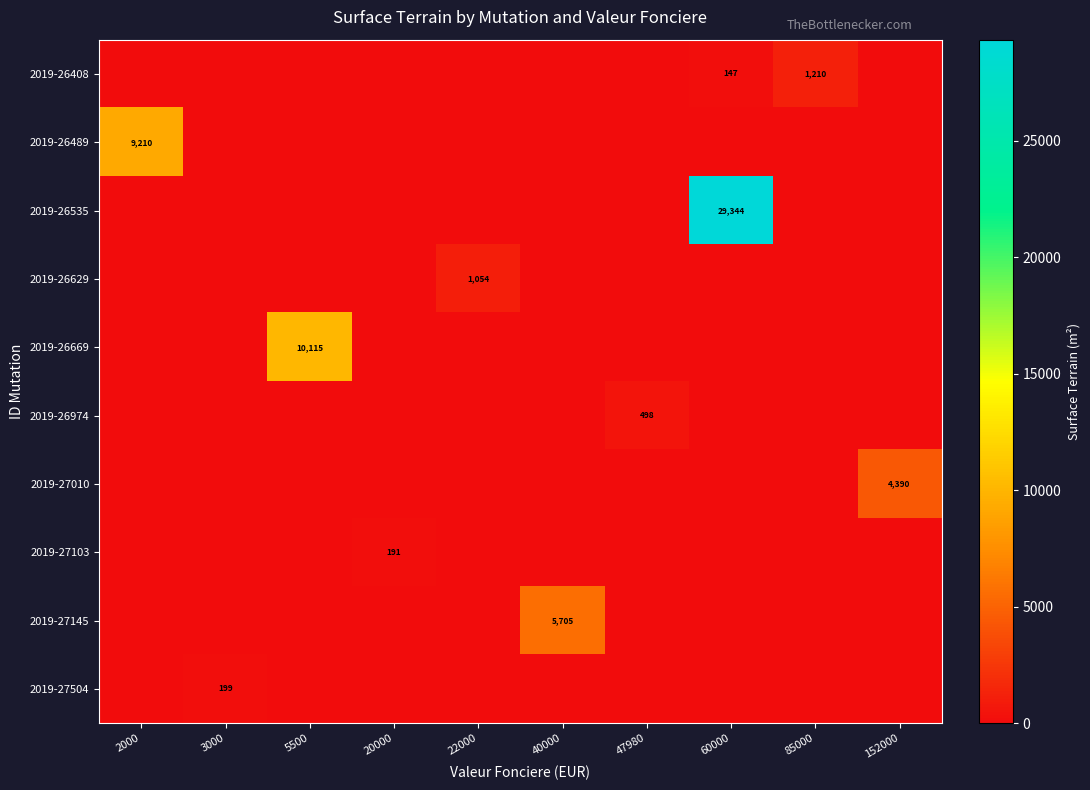

Is it true that 2019-26974 equals 498 at 47980?

True